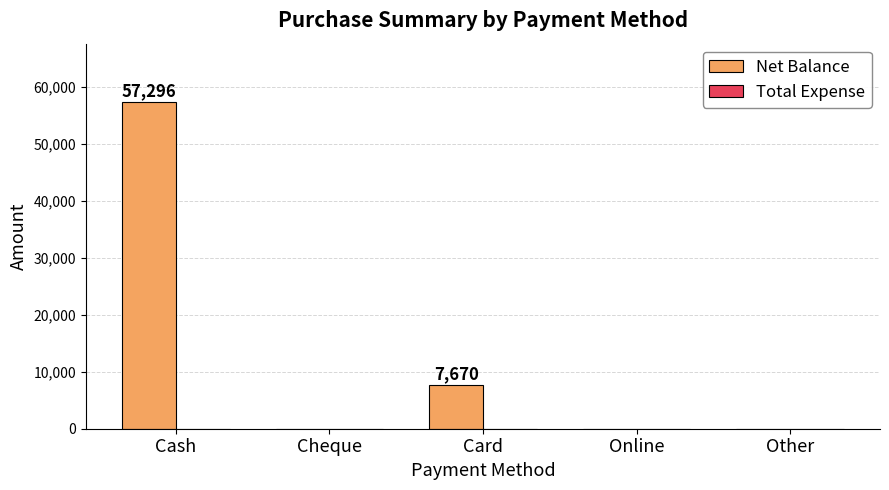

What is the maximum value shown in the chart?

57296